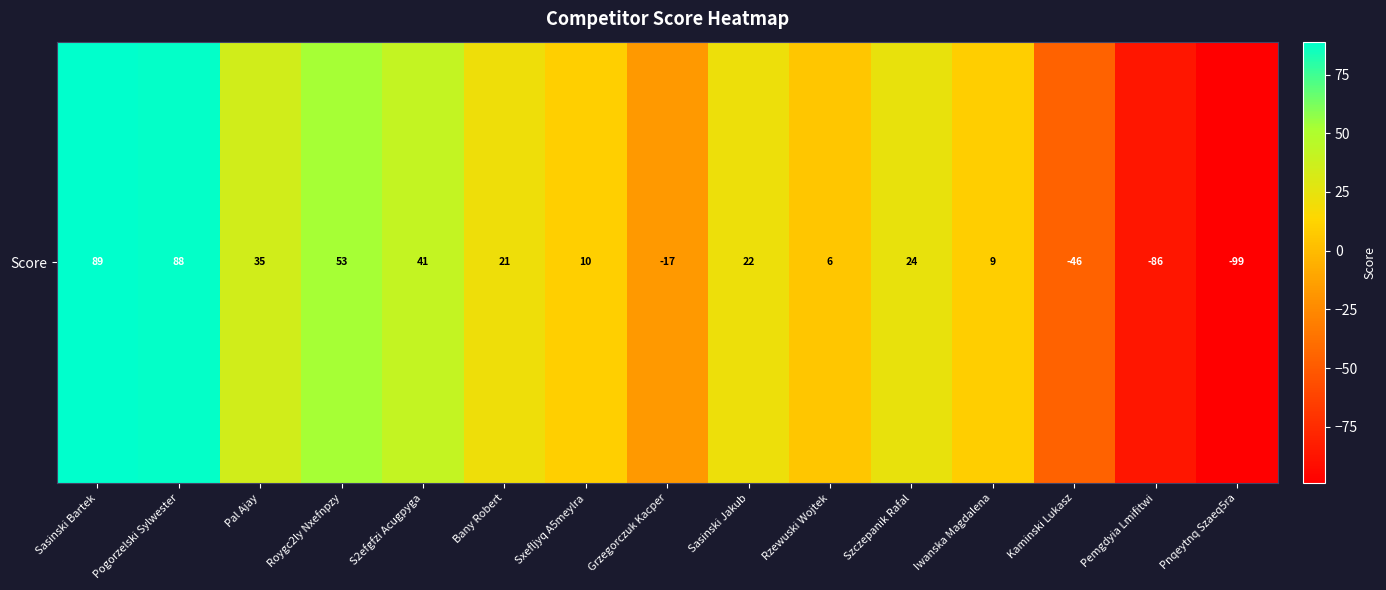

What is the change in value from Sasinski Bartek to Grzegorczuk Kacper?

-106